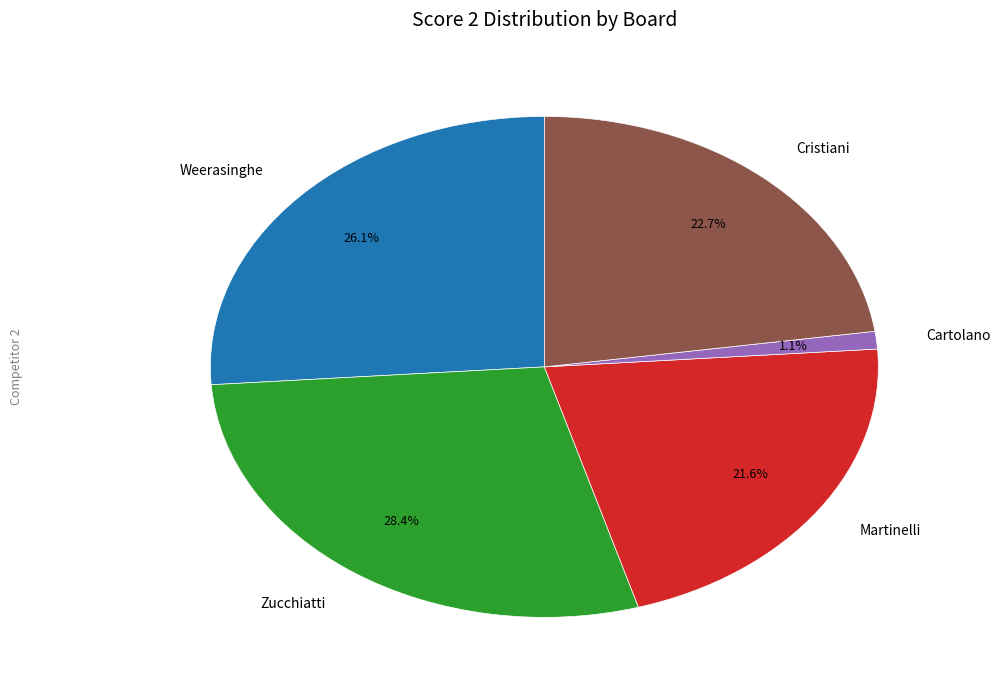

Do Martinelli and Cristiani together represent more than half of the pie?

No